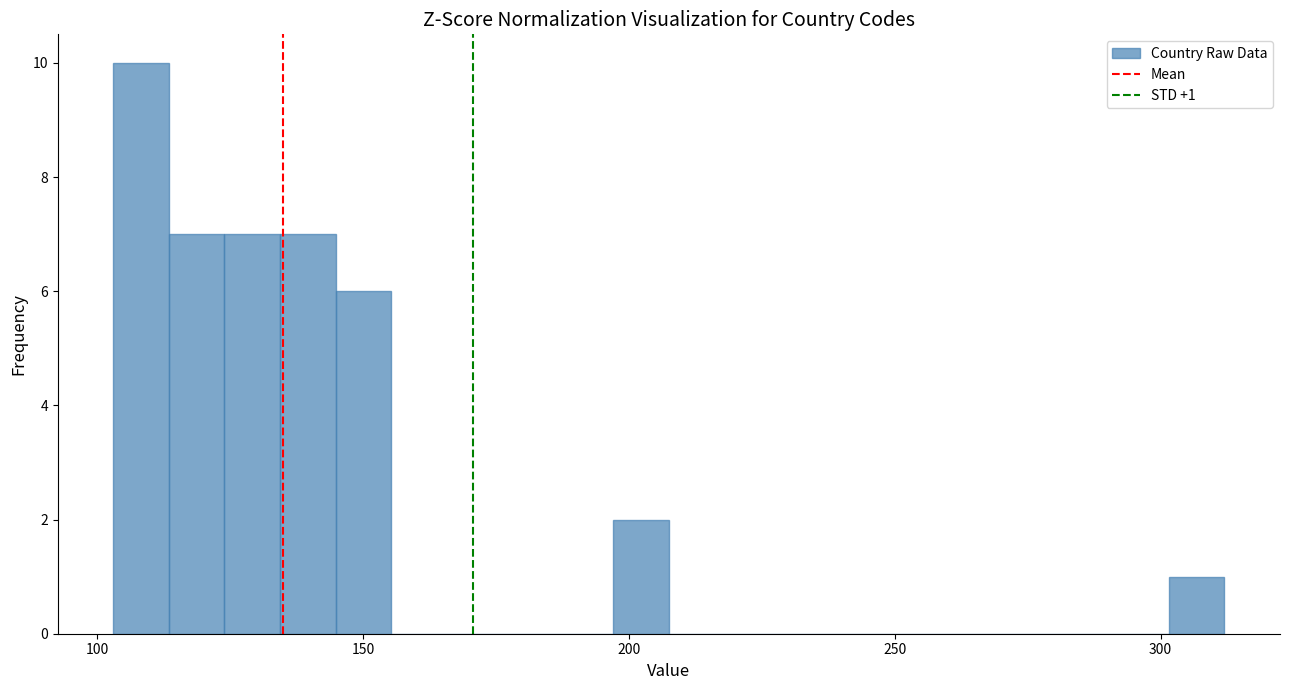

Read against the x-axis, roughly where is the centre of the tallest bar?

110